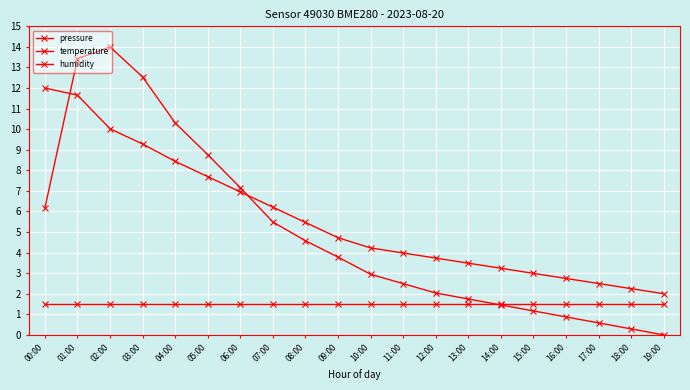

What is the difference between the highest and lowest values at 15:00?

1.8